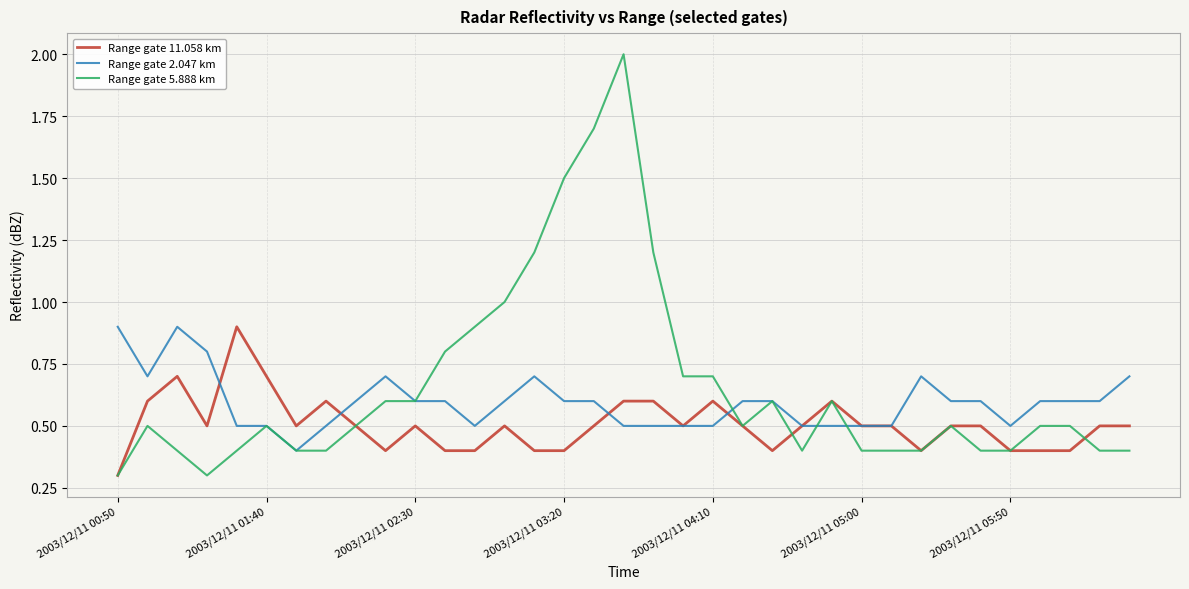

How many series are shown in this chart?

3